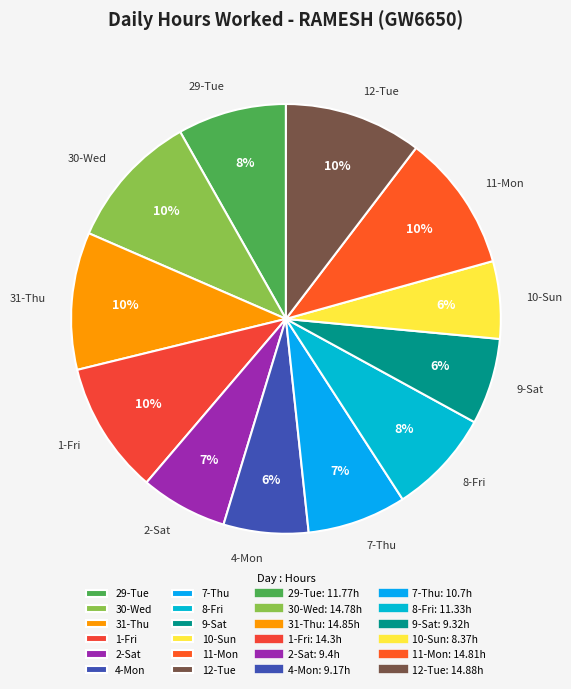

Do 10-Sun and 30-Wed together represent more than half of the pie?

No